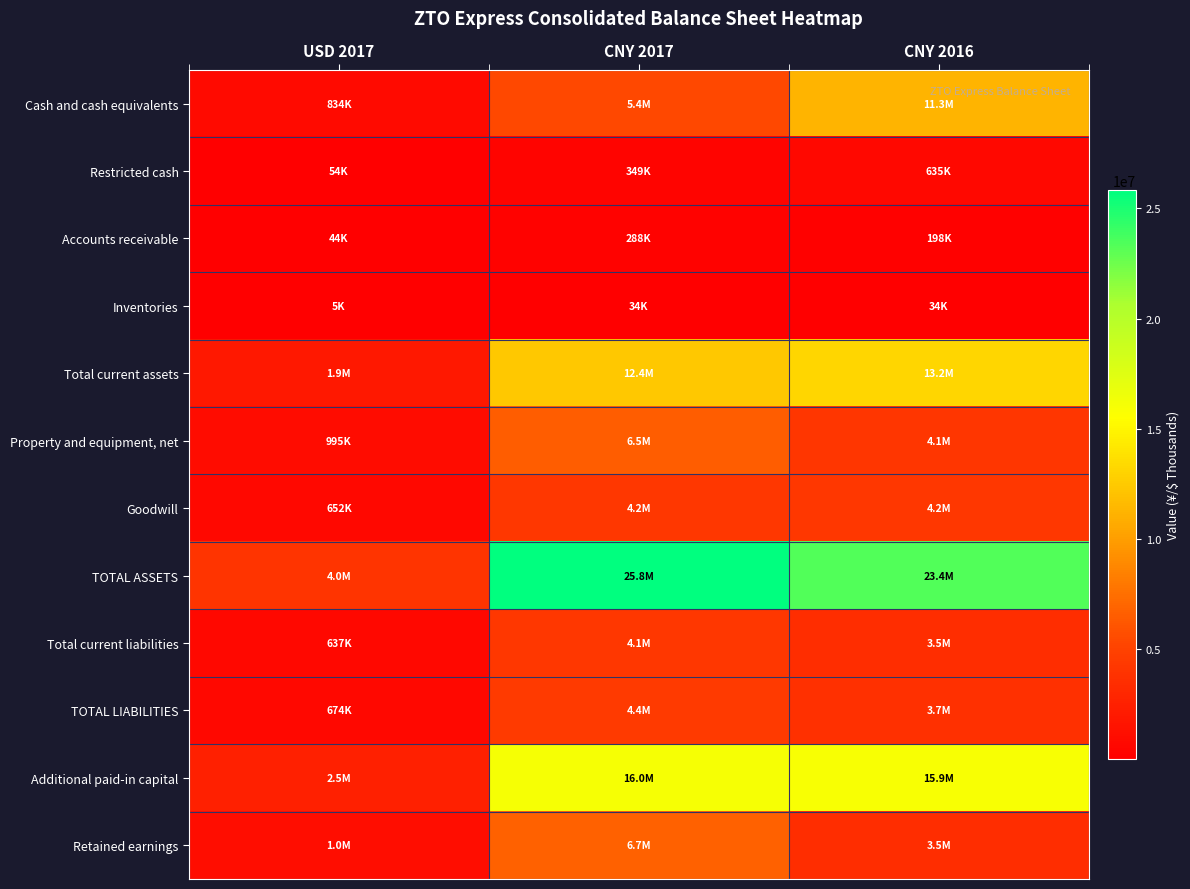

At which category does the chart reach its peak across all series?

CNY 2017